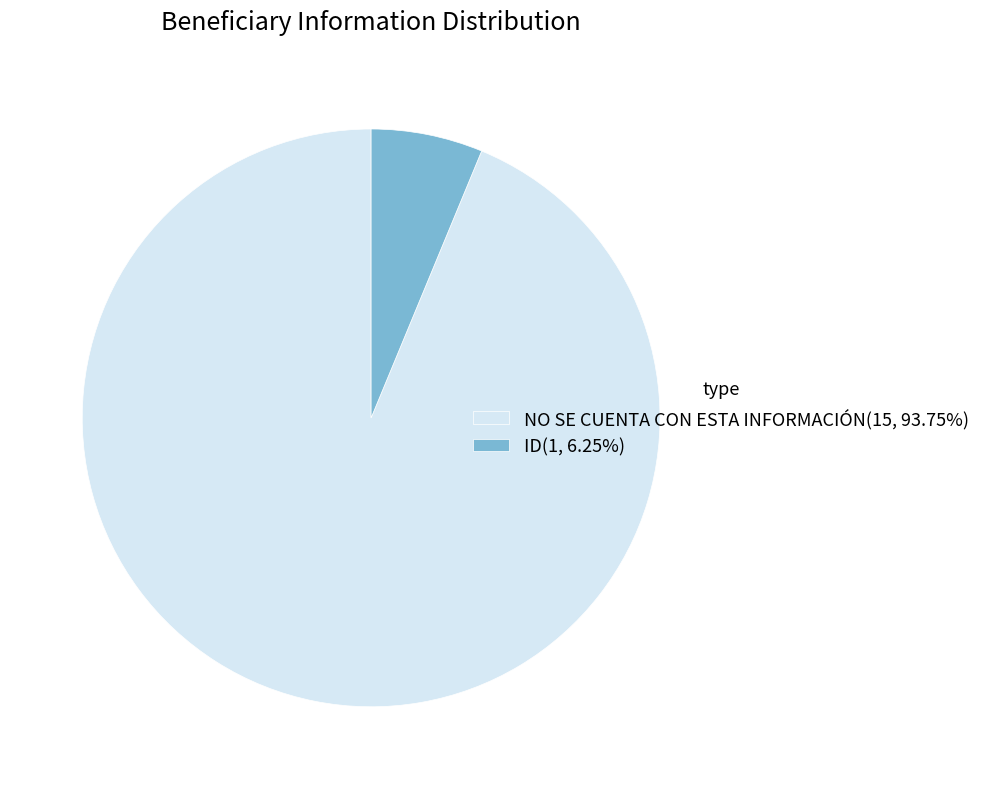

The NO SE CUENTA CON ESTA INFORMACIÓN slice represents 94% of the pie. True or false?

True